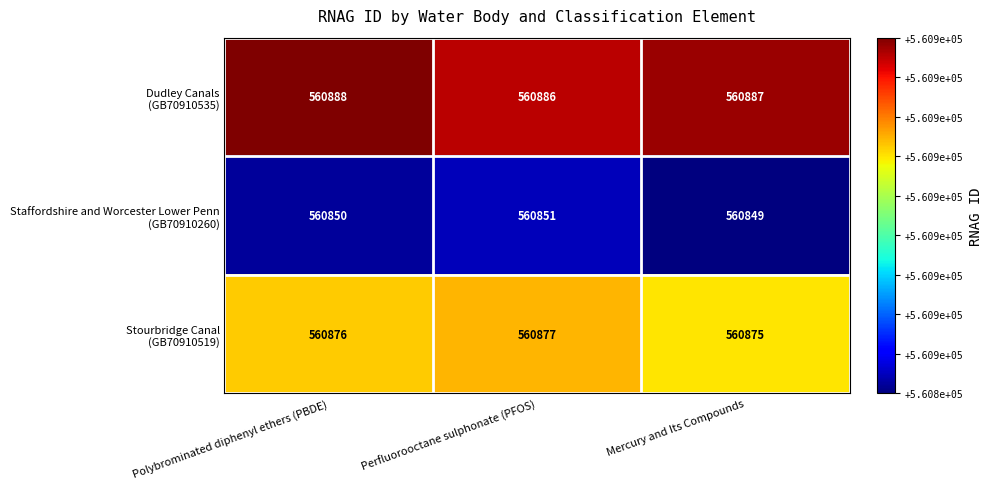

Which category has the highest value across all series?

Polybrominated diphenyl ethers (PBDE)